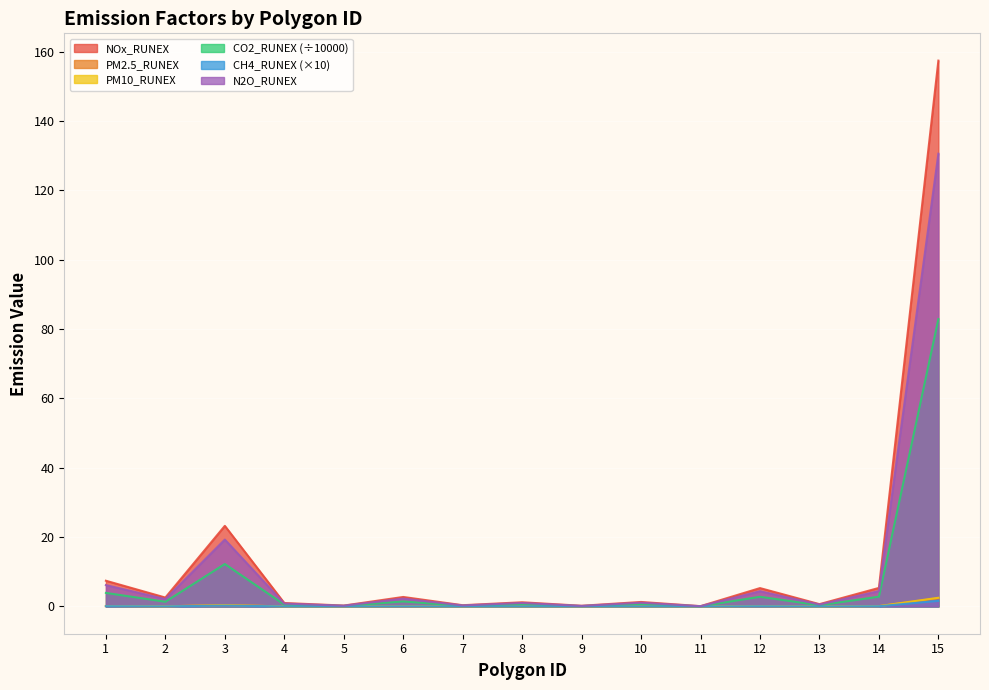

True or false: NOx_RUNEX has more than 0 points higher than both neighbors.

True